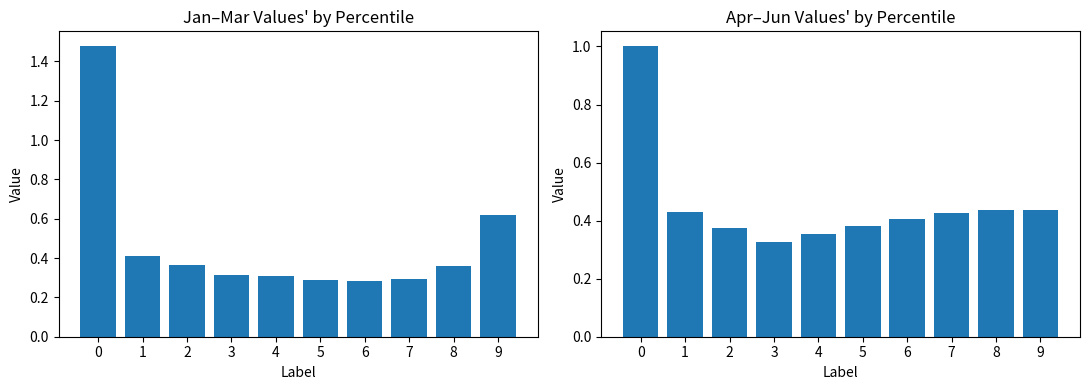

What is the value of the Apr-Jun avg bar at the 10th from the left?

0.4